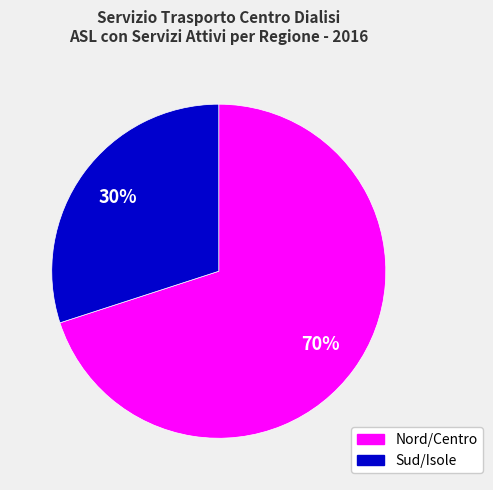

How many segments does this pie chart have?

2